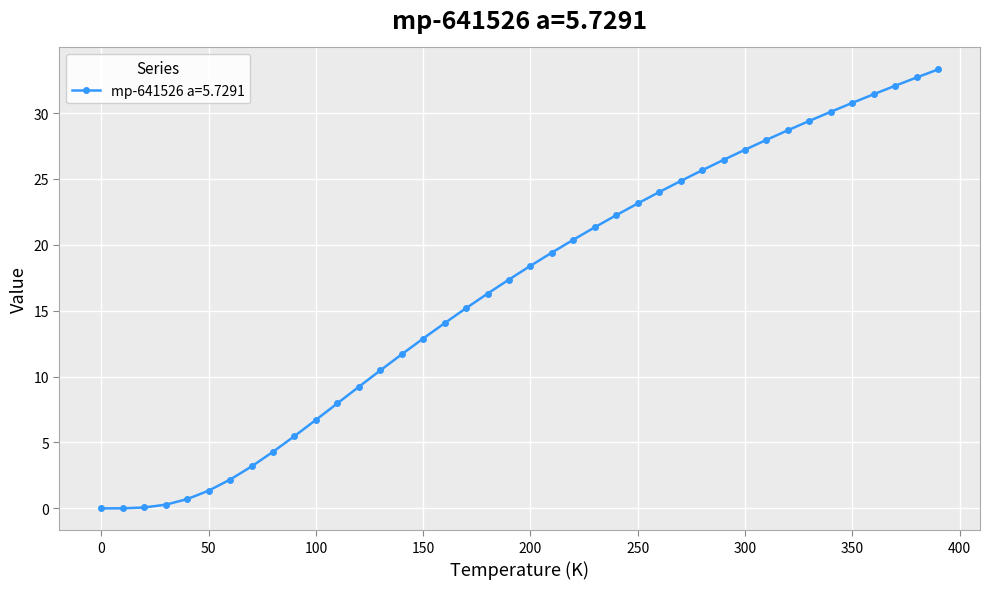

What is the difference between the maximum and minimum values?

33.3